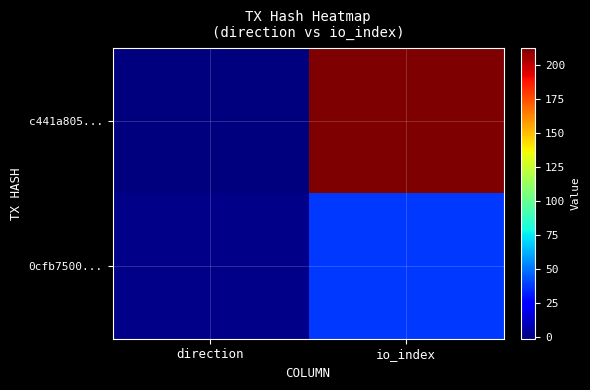

Which label corresponds to the largest value in the chart?

io_index